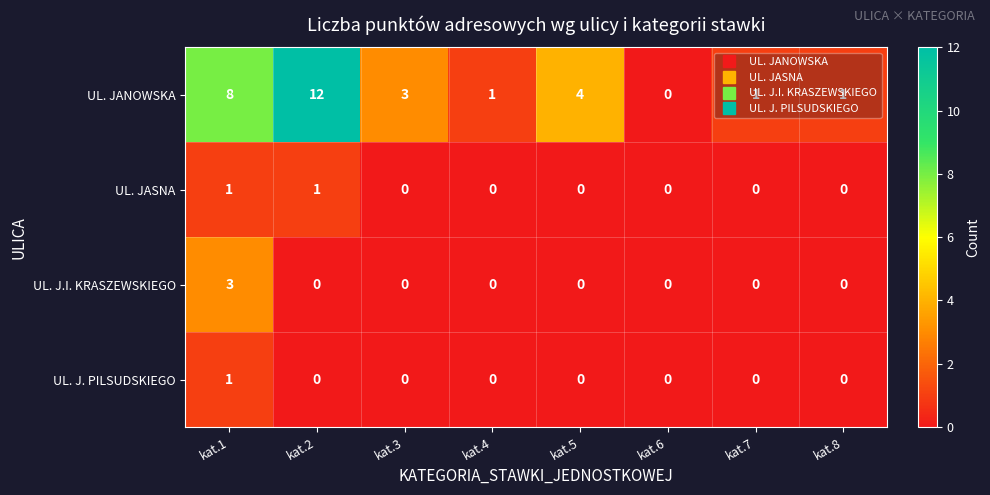

Which series has the widest spread of values?

UL. JANOWSKA